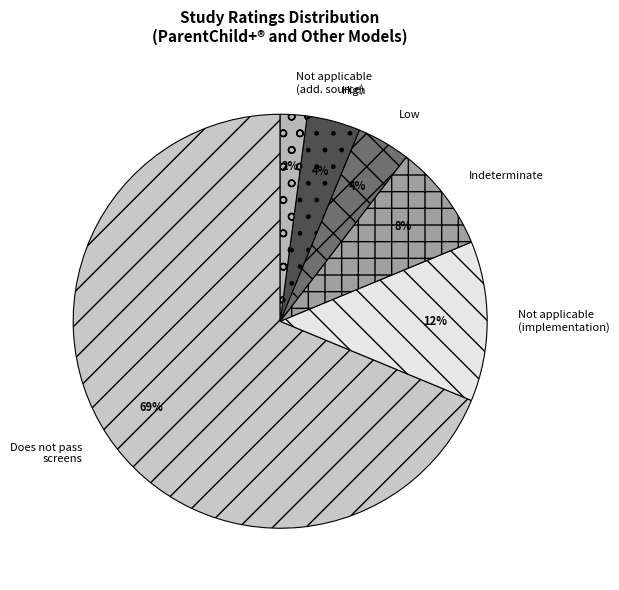

How many segments does this pie chart have?

6